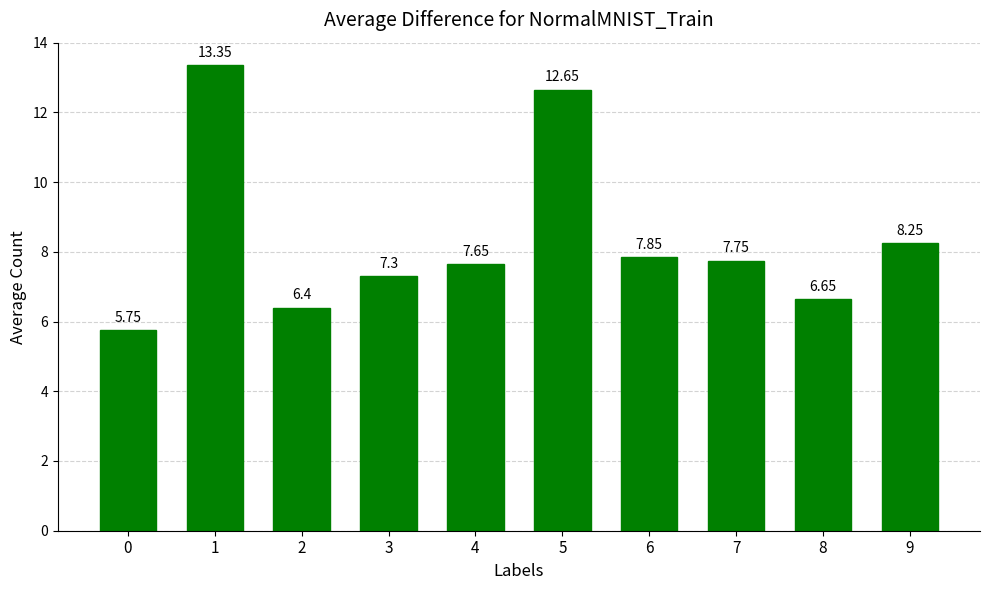

List the labels in order of value, smallest first.

0, 2, 8, 3, 4, 7, 6, 9, 5, 1